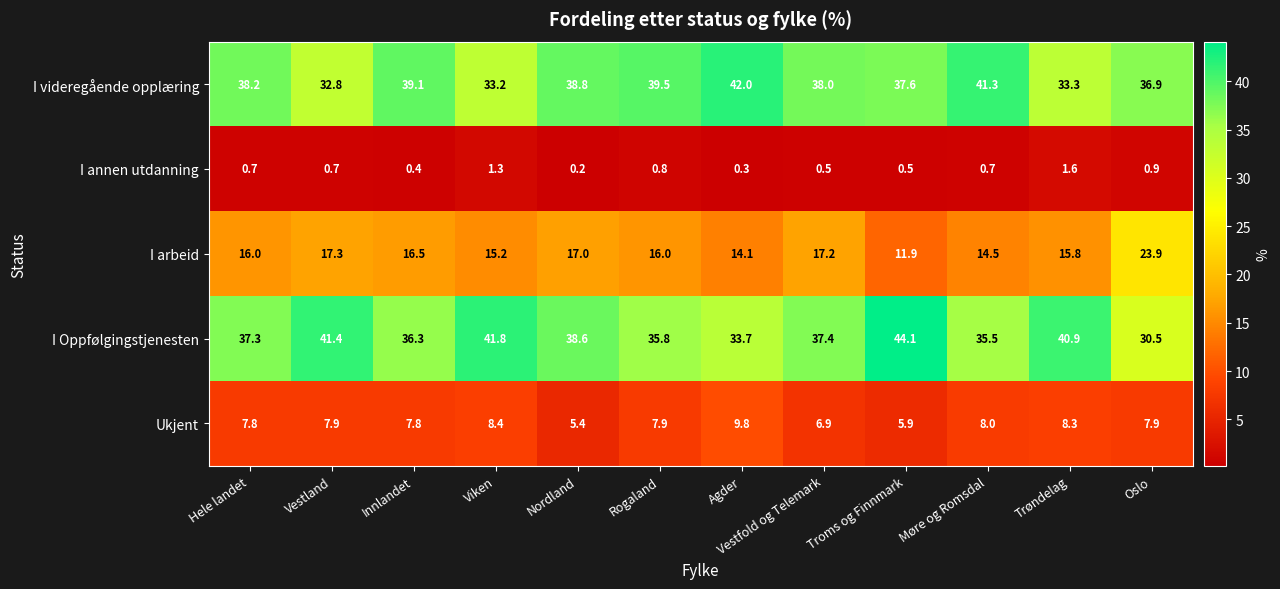

What is the difference between the I arbeid values at Nordland and Trøndelag?

1.2